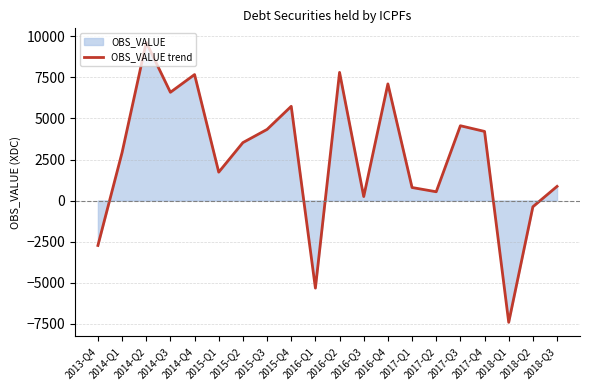

What is the change in value from 2015-Q4 to 2016-Q4?

+1366.3